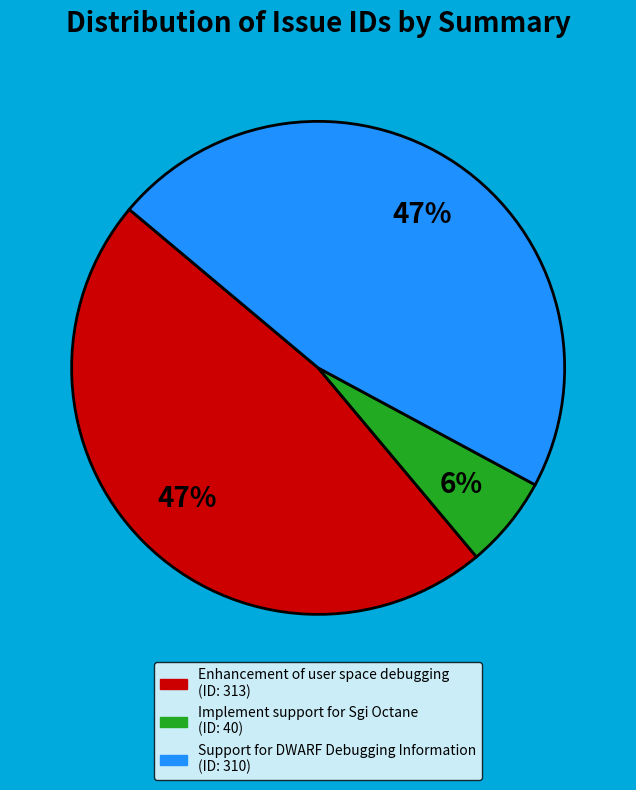

To the nearest percent, what is the difference between the Support for DWARF Debugging Information and Implement support for Sgi Octane slice percentages?

41%